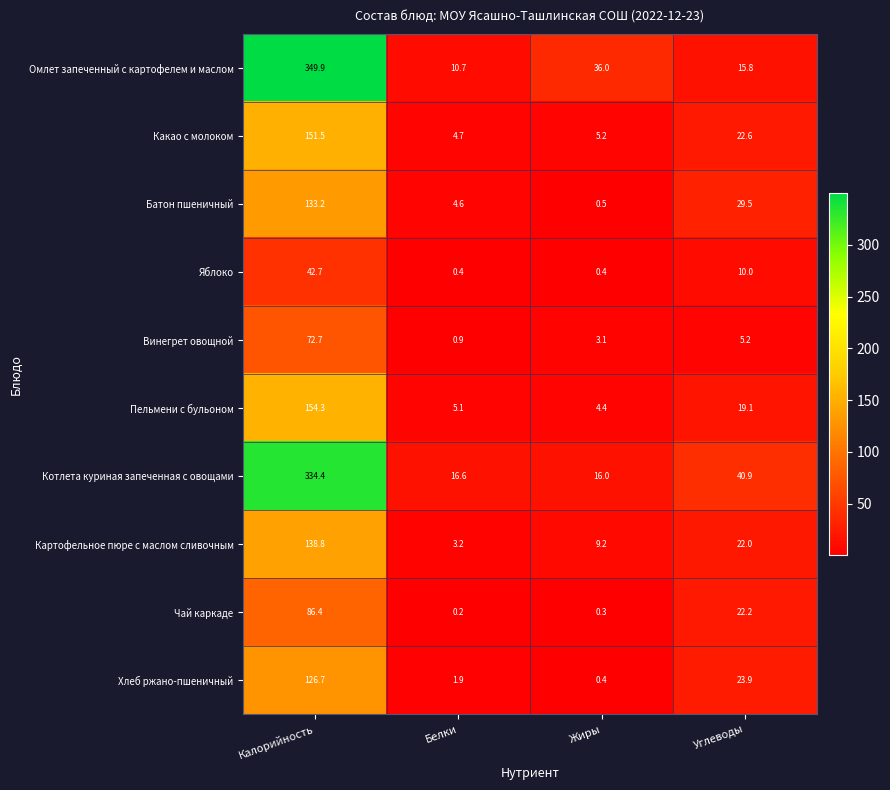

Is it true that Какао с молоком equals 268.0 at Калорийность?

False